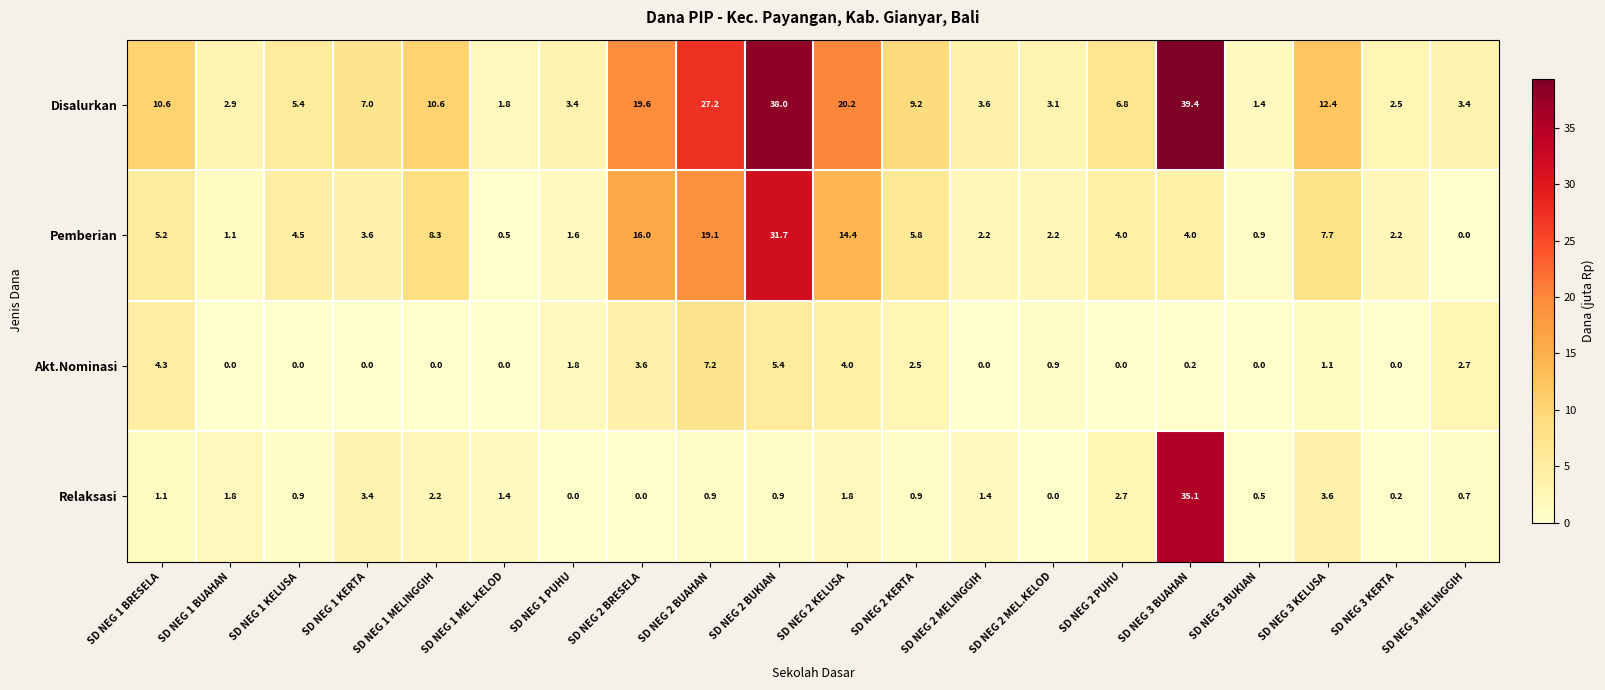

How many series are shown in this chart?

4